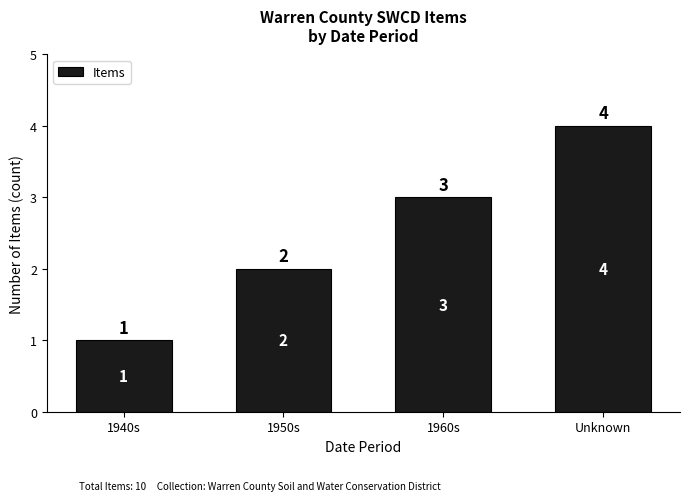

At which label is the value closest to 2?

1950s